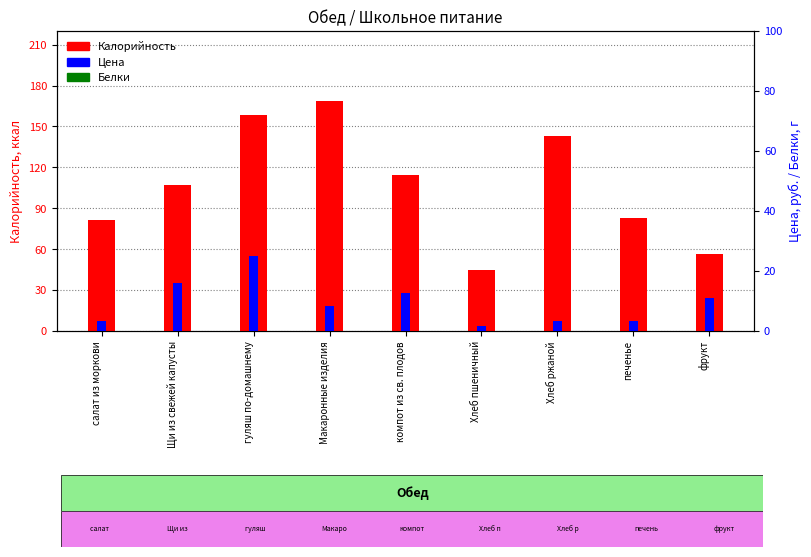

How many values in the Калорийность series are below 107?

4